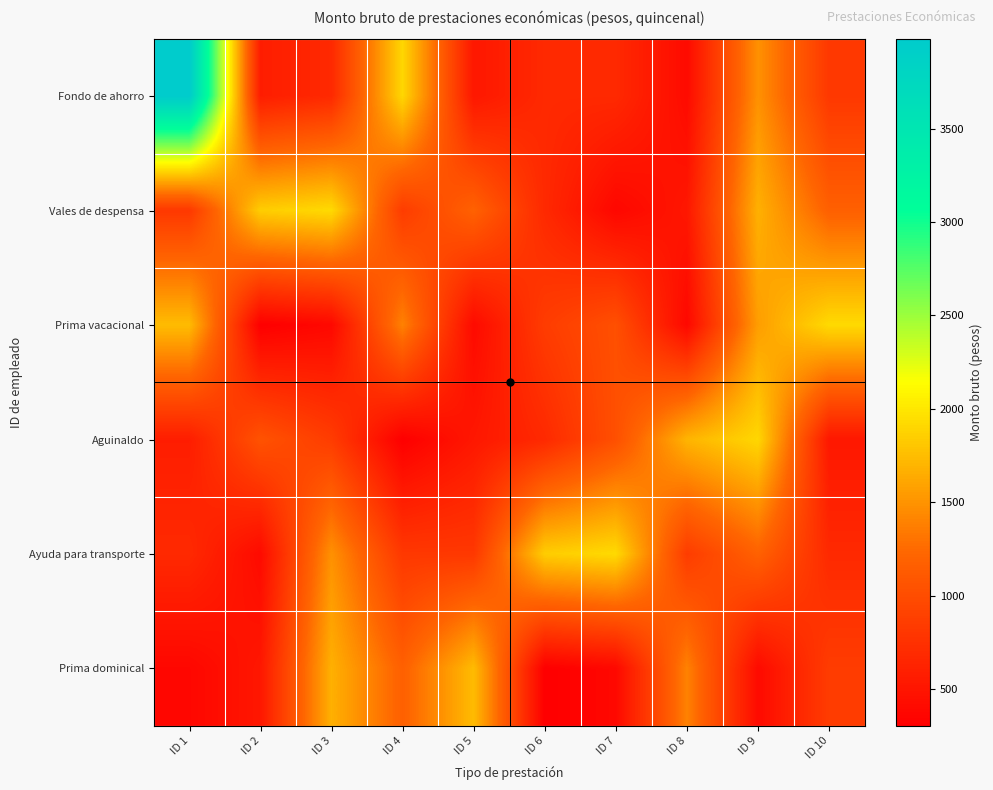

Which series has the largest range (max minus min)?

Fondo de ahorro